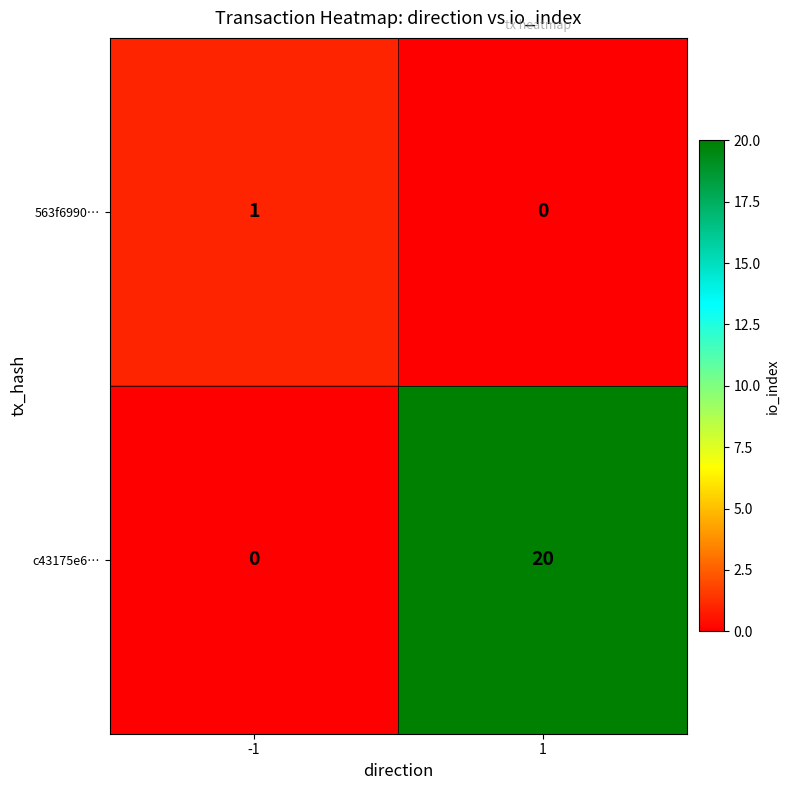

Which series has the largest range (max minus min)?

c43175e6…